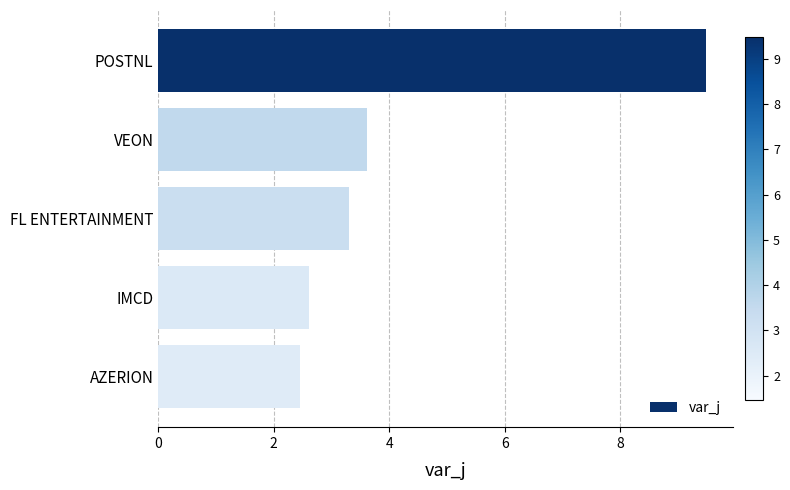

Rank the categories by value from lowest to highest.

AZERION, IMCD, FL ENTERTAINMENT, VEON, POSTNL